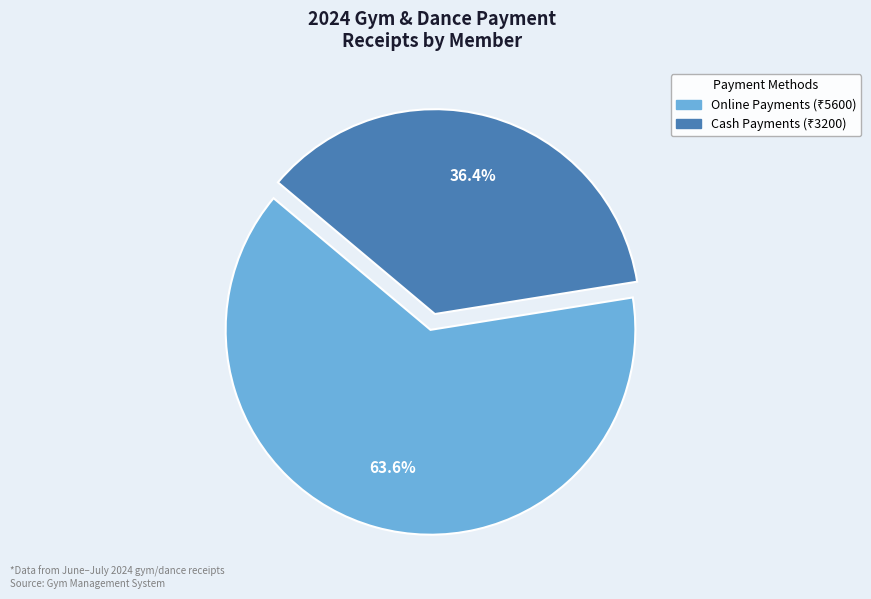

Is there any slice that represents more than half of the pie?

Yes